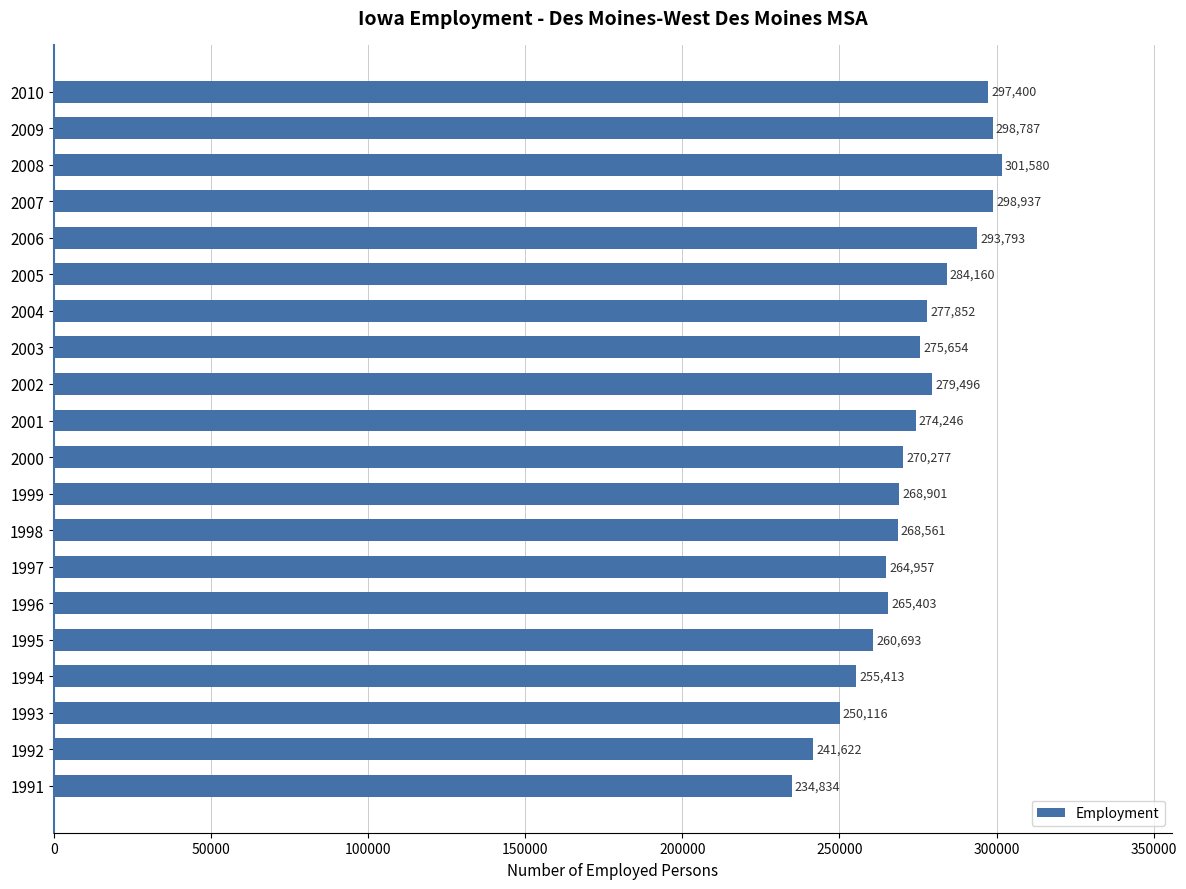

The chart shows a value of 234834.0 at 1991. True or false?

True